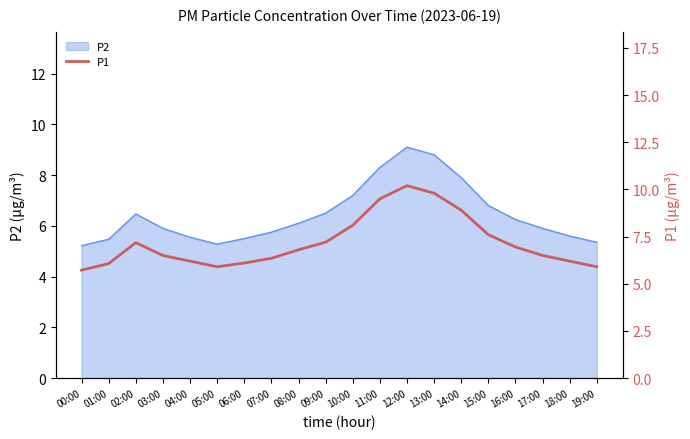

What is the change in value from 05:00 to 16:00?

+1.0